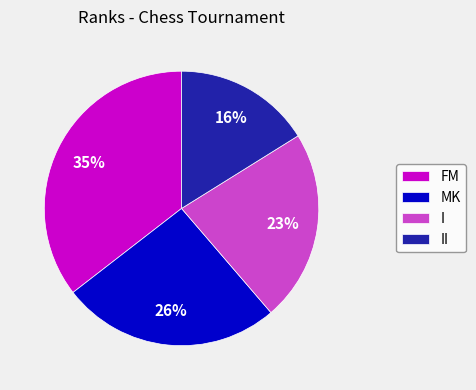

True or false: FM accounts for 35% of the total.

True